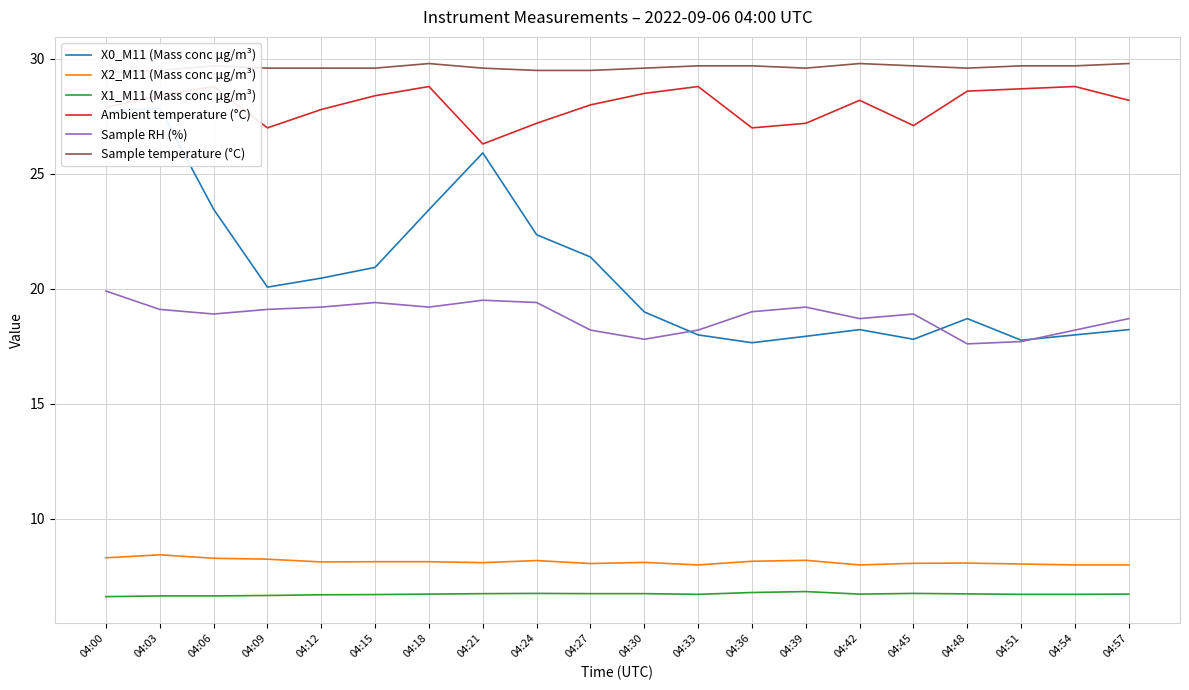

Between 04:18 and 04:39, which series saw the biggest shift?

X0_M11 (Mass conc μg/m³)